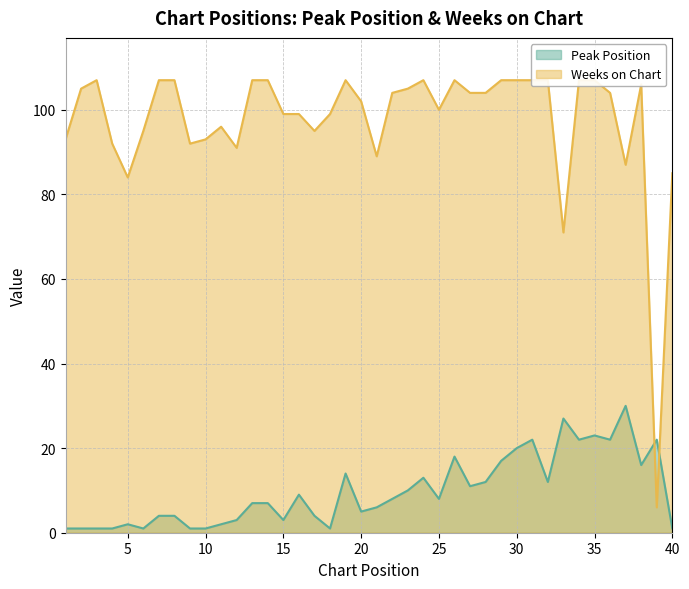

Between 8 and 26, which series saw the biggest shift?

Peak Position